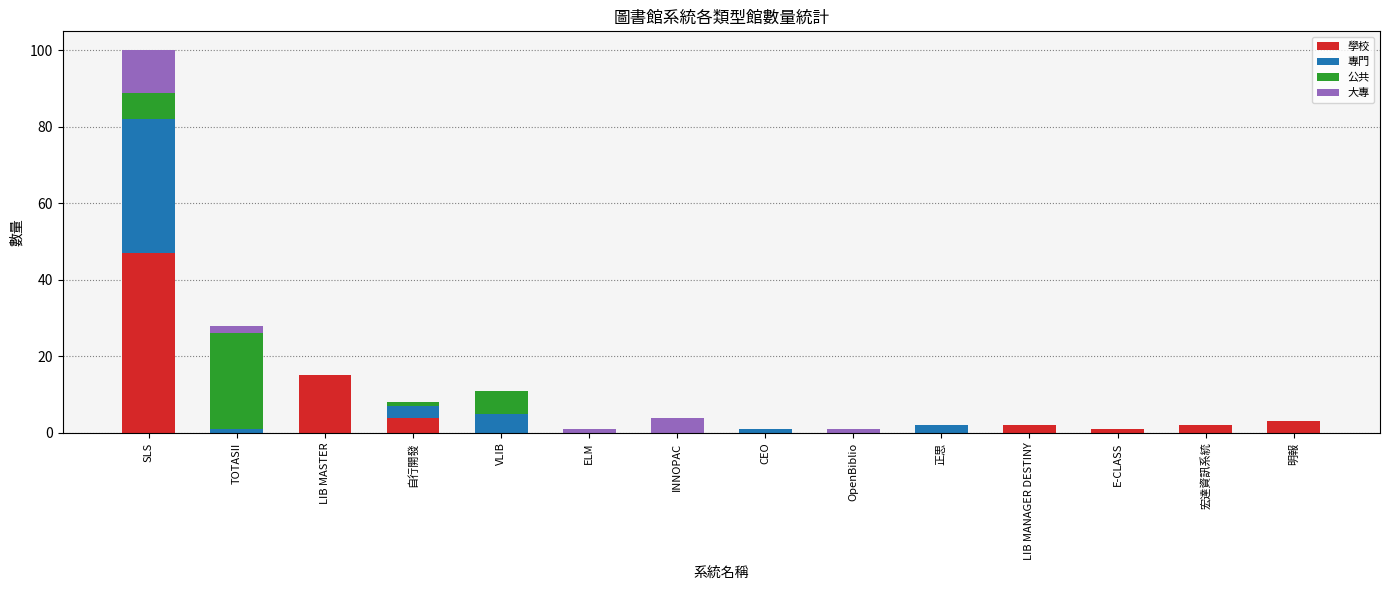

What is the total value across all series at INNOPAC?

4